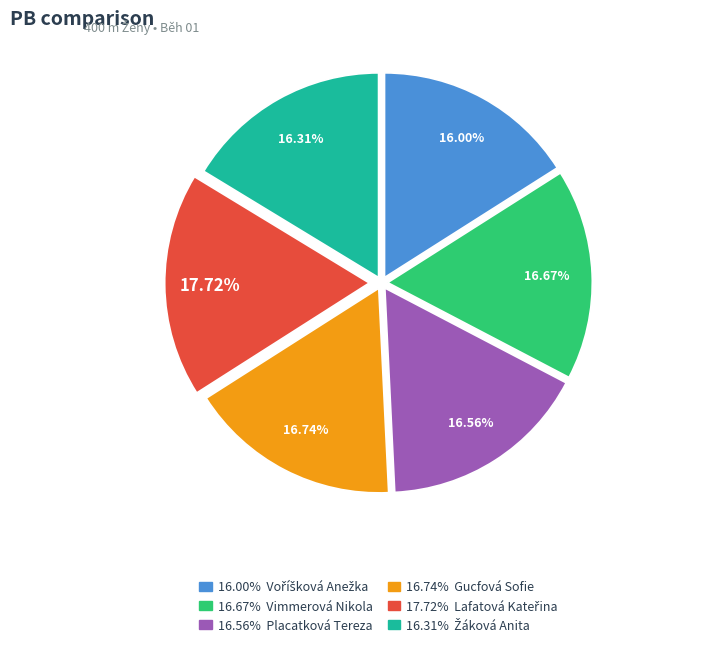

Does any single category account for the majority?

No